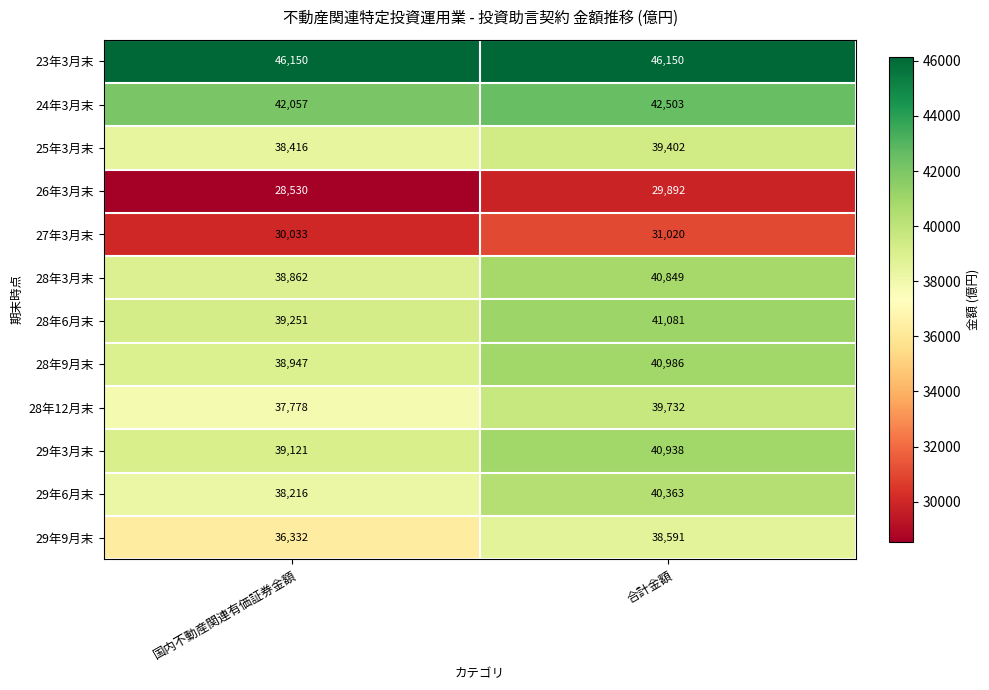

Which category has the lowest value across all series?

国内不動産関連有価証券金額